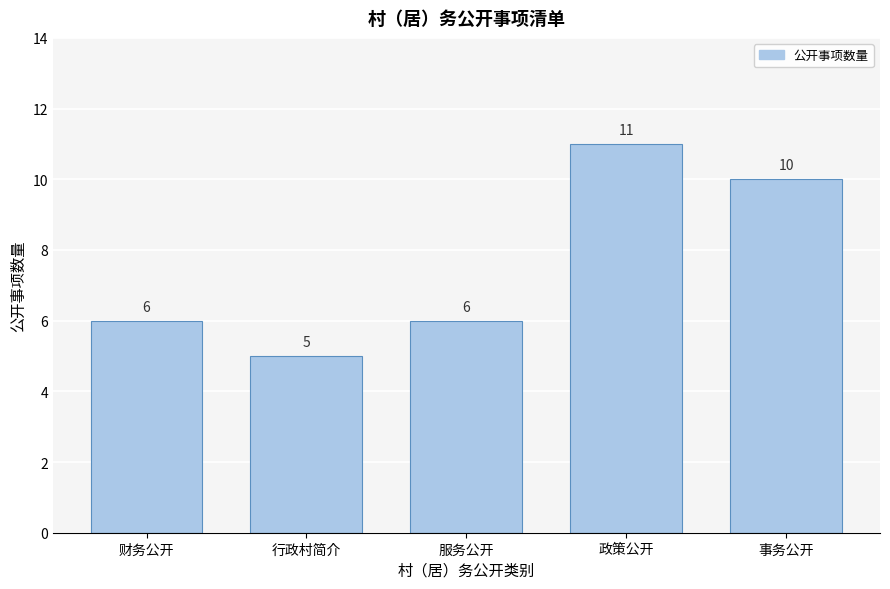

Reading left to right, list all the values displayed in this chart.

6	5	6	11	10